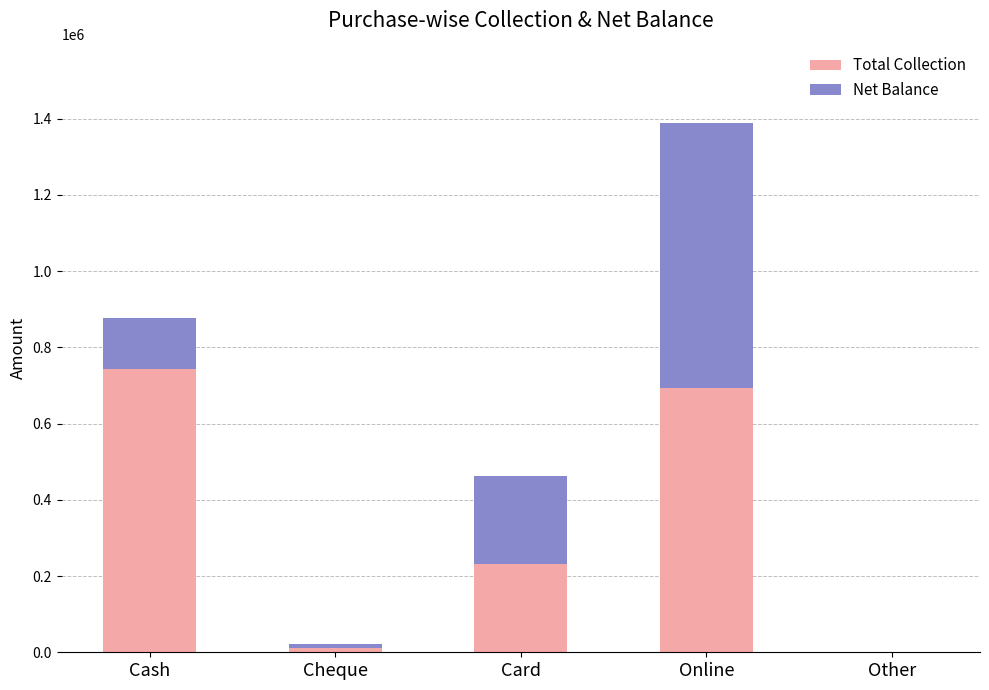

The value of Total Collection at Card is 230800. True or false?

True